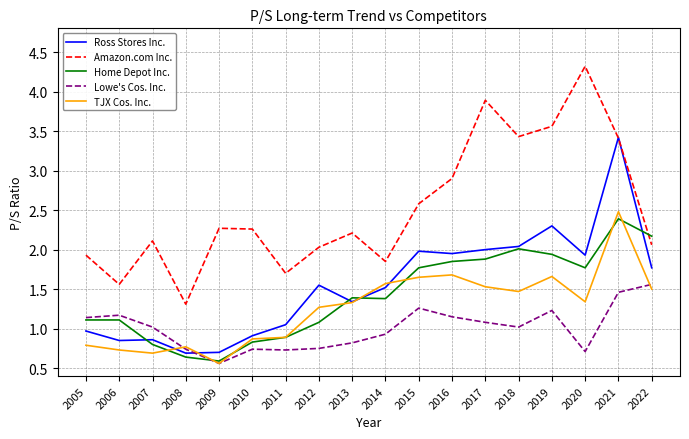

How many lines are shown in the chart?

5